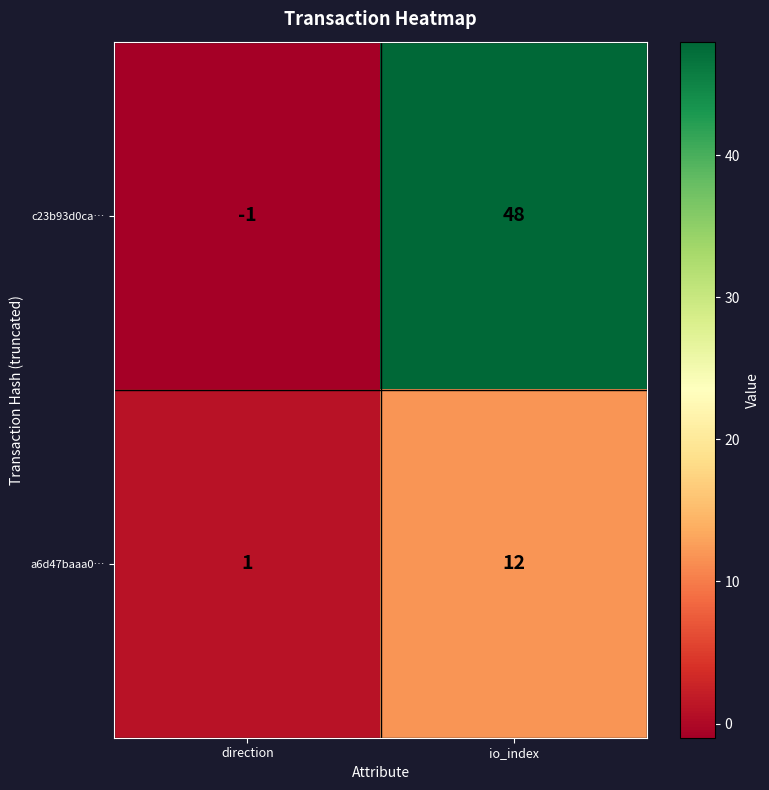

Is it true that c23b93d0ca… equals 48 at io_index?

True